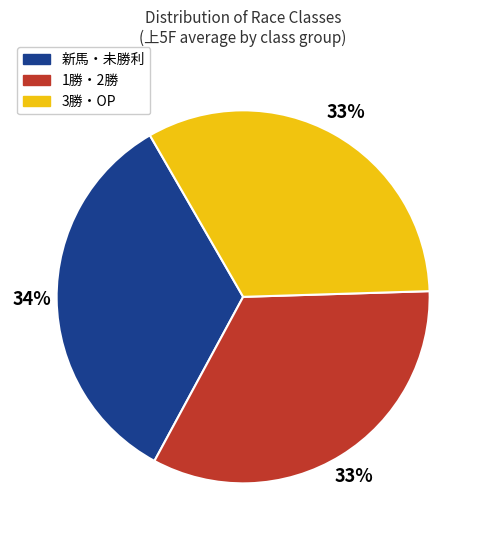

Is there any slice that represents more than half of the pie?

No